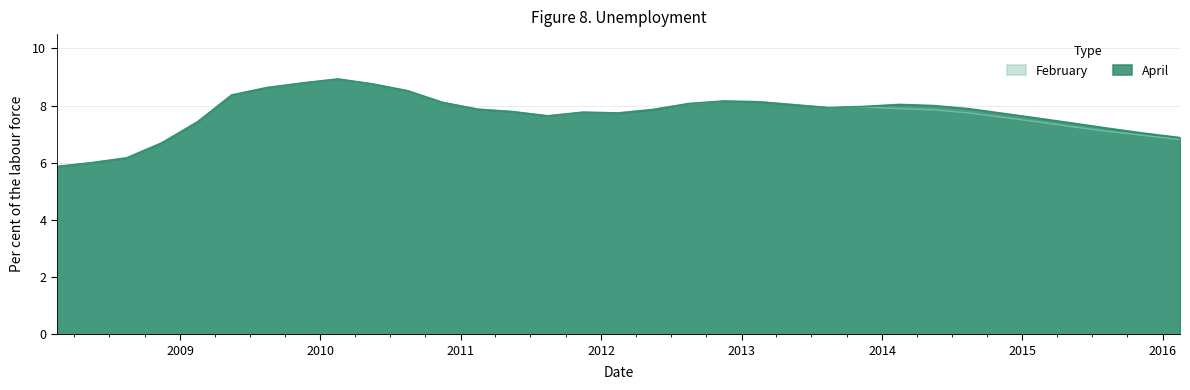

Which series has the largest total across all categories?

April